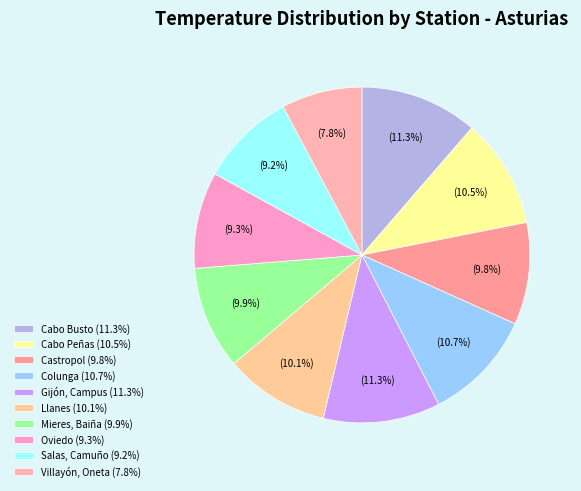

What is the largest slice in the pie chart?

Cabo Busto